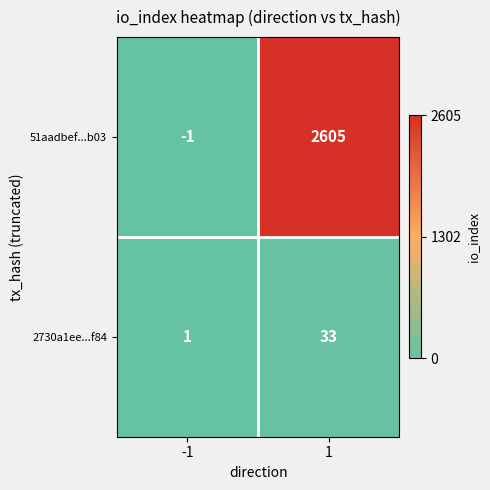

What is the total value across all series at 1?

2638